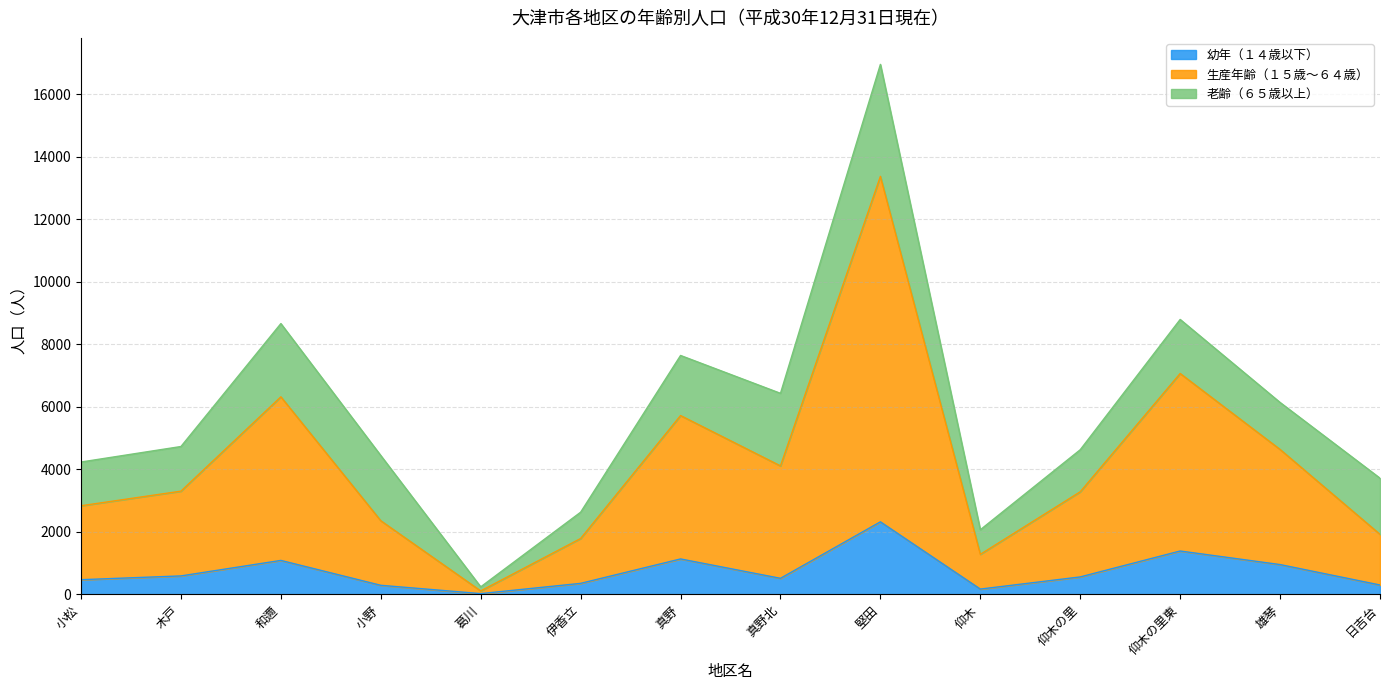

The 生産年齢（１５歳～６４歳） series shows 19136 at 堅田. True or false?

False